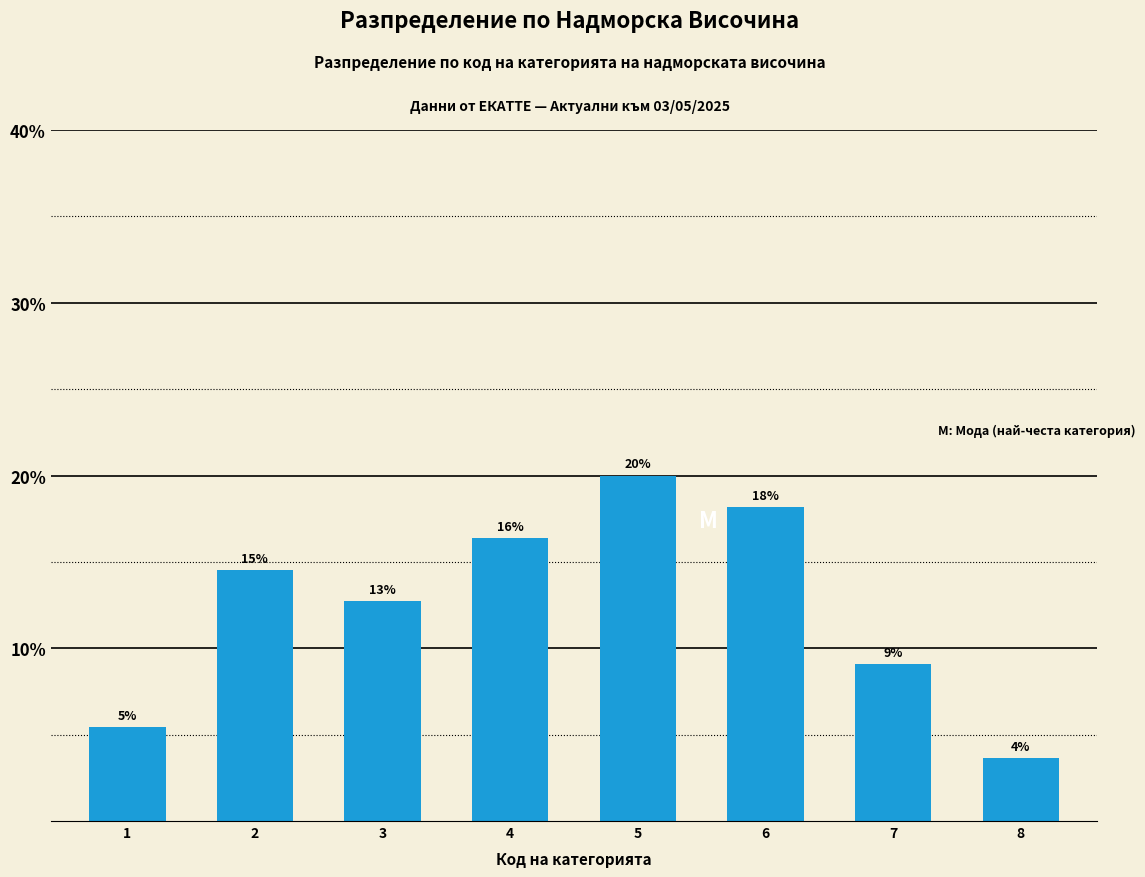

Reading left to right, transcribe all the data shown in this chart.

1=5.5	2=14.5	3=12.7	4=16.4	5=20.0	6=18.2	7=9.1	8=3.6